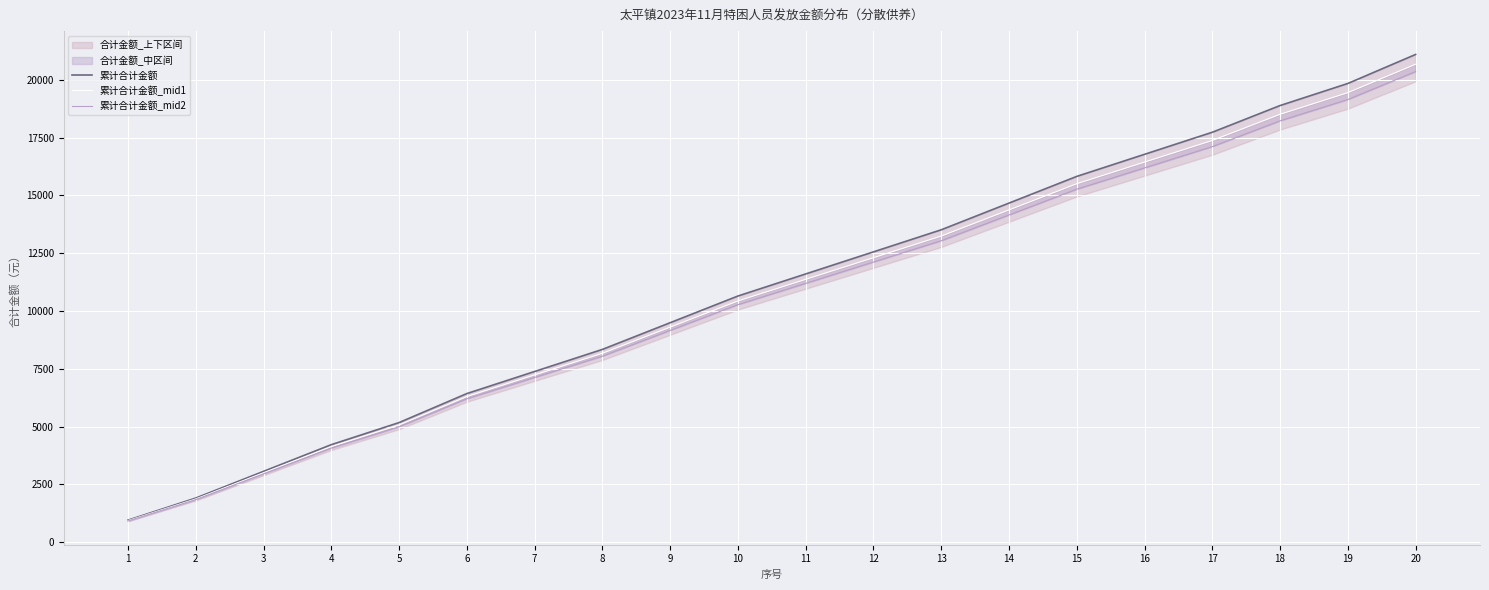

Which series has the largest total across all categories?

累计合计金额